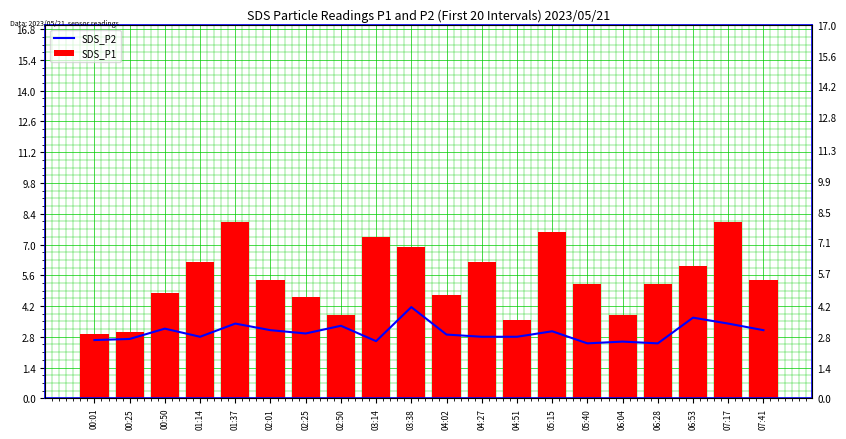

Rank the categories by SDS_P1 value from highest to lowest.

01:37, 07:17, 05:15, 03:14, 03:38, 01:14, 04:27, 06:53, 02:01, 07:41, 05:40, 06:28, 00:50, 04:02, 02:25, 02:50, 06:04, 04:51, 00:25, 00:01